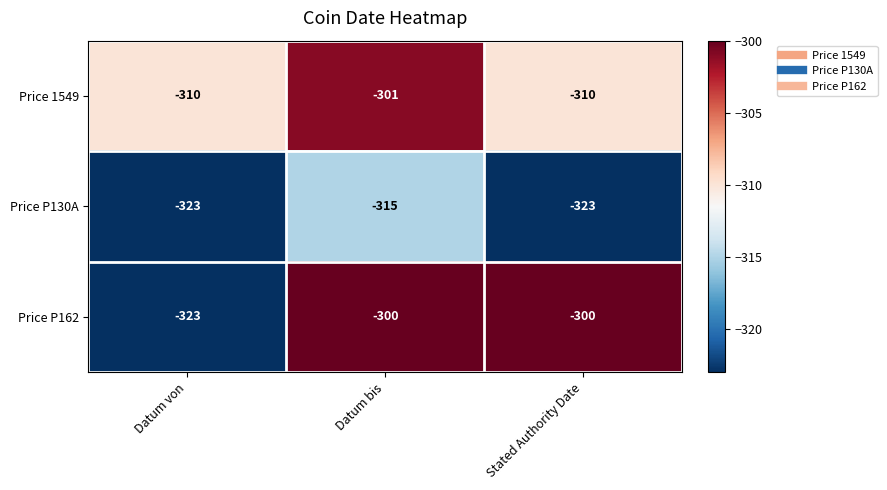

At which category is the sum across all series the highest?

Datum bis